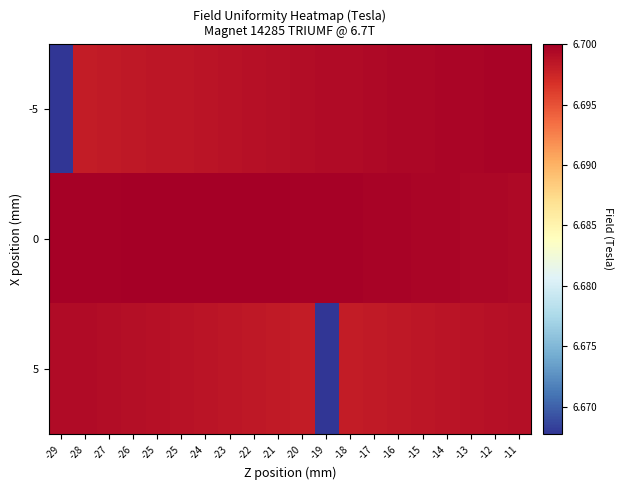

What is the total value across all series at -24?

20.1